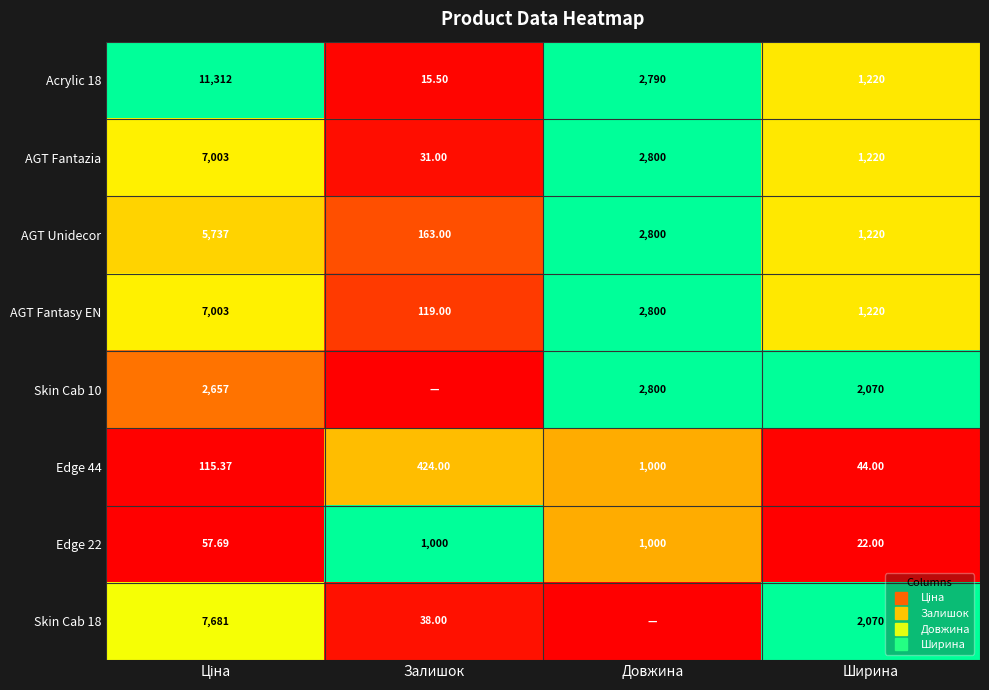

Is the value of AGT Unidecor at Залишок greater than the value of Skin Cab 10 at Довжина?

No